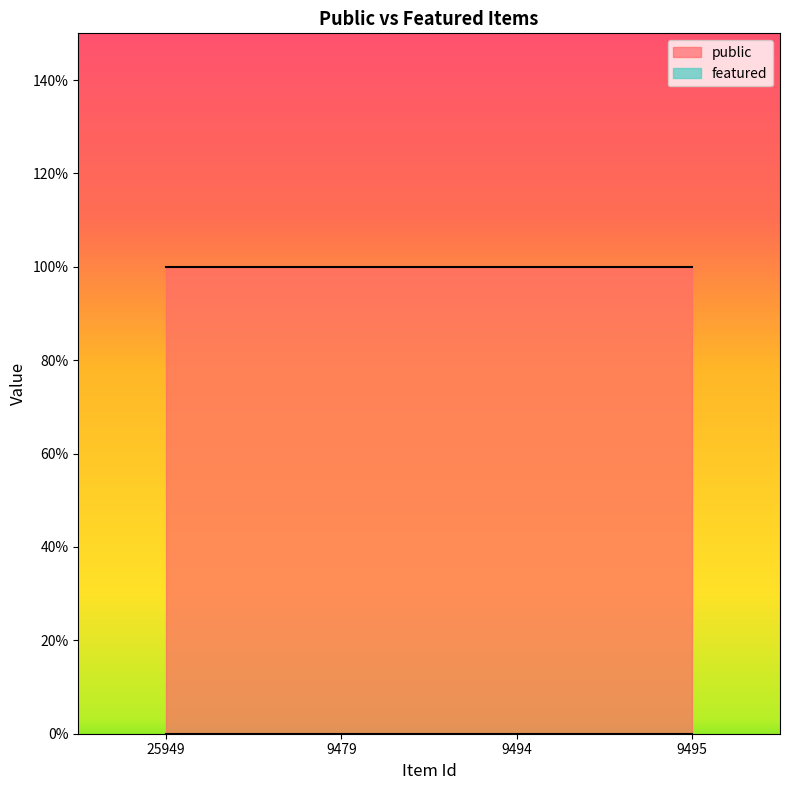

Which series has the largest total across all categories?

public